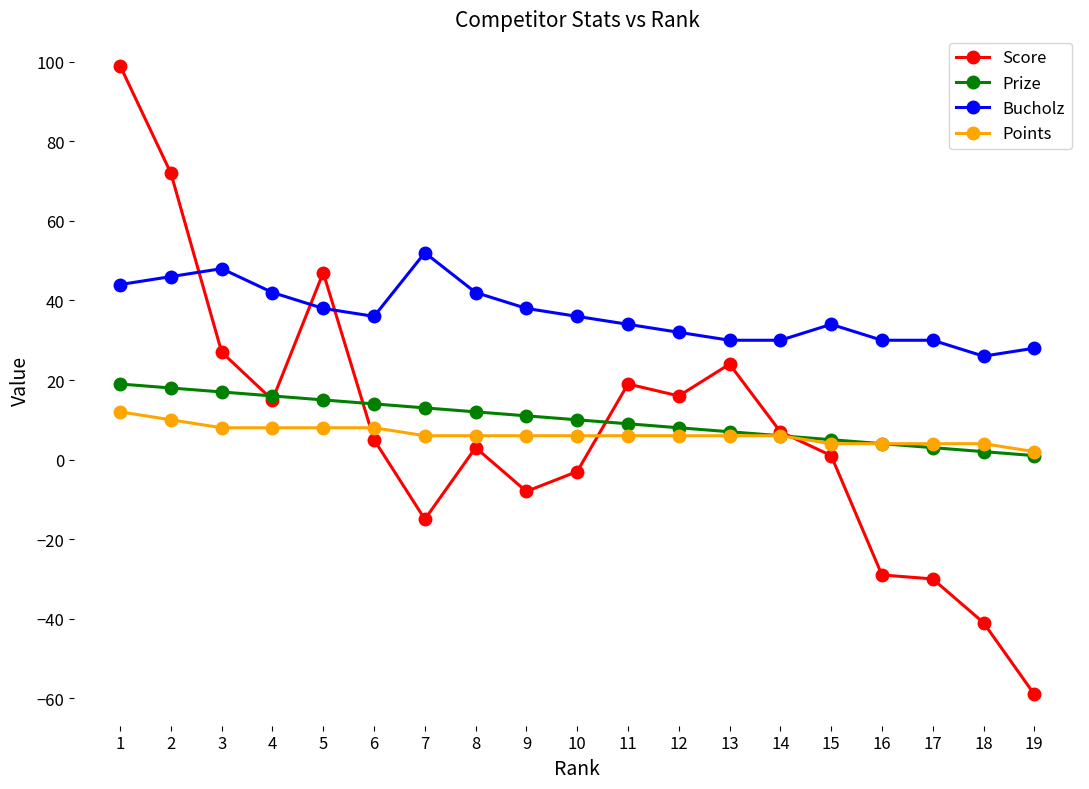

What is the greatest value displayed?

99